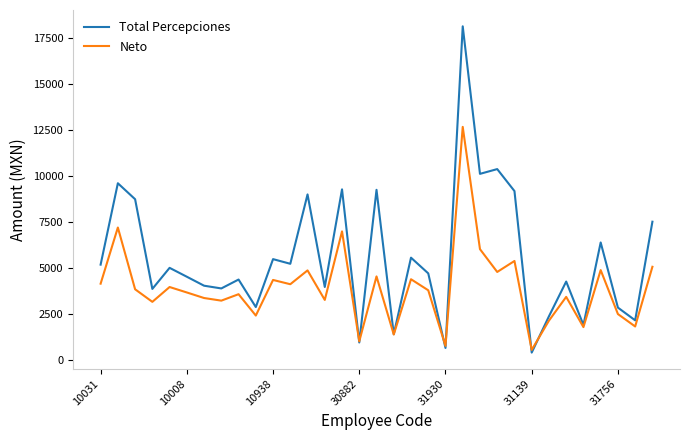

What is the maximum value for Total Percepciones?

18137.0